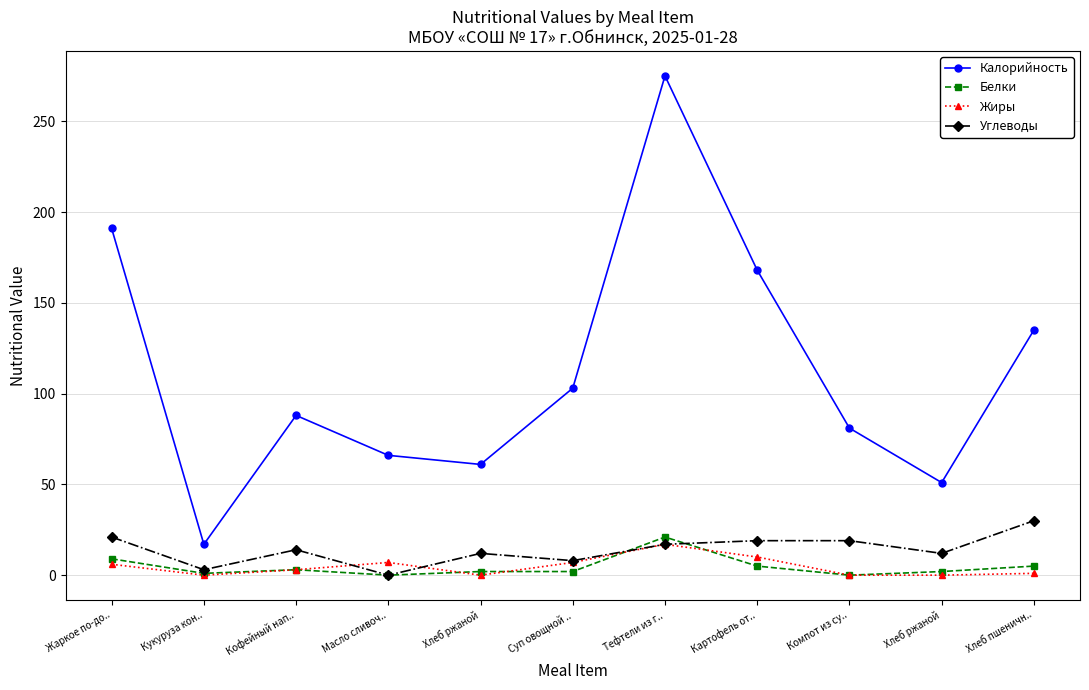

At Картофель от.., list the series in order from largest to smallest.

Калорийность, Углеводы, Жиры, Белки